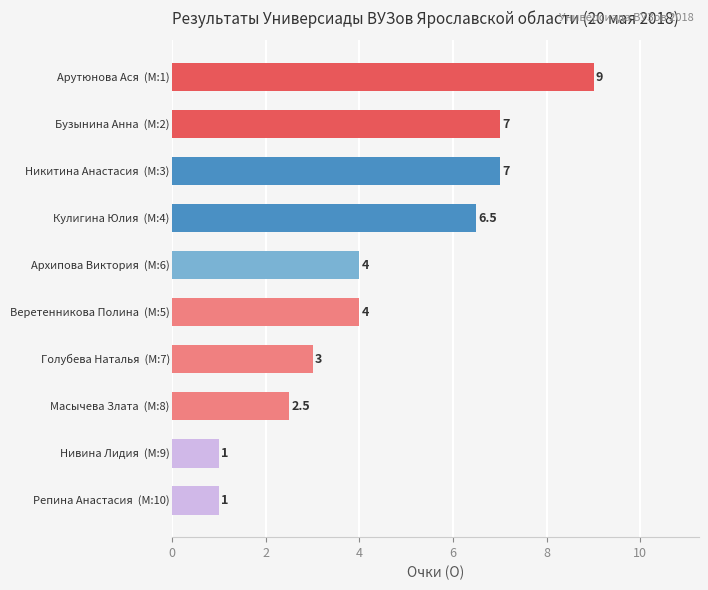

What is the maximum value shown in the chart?

9.0